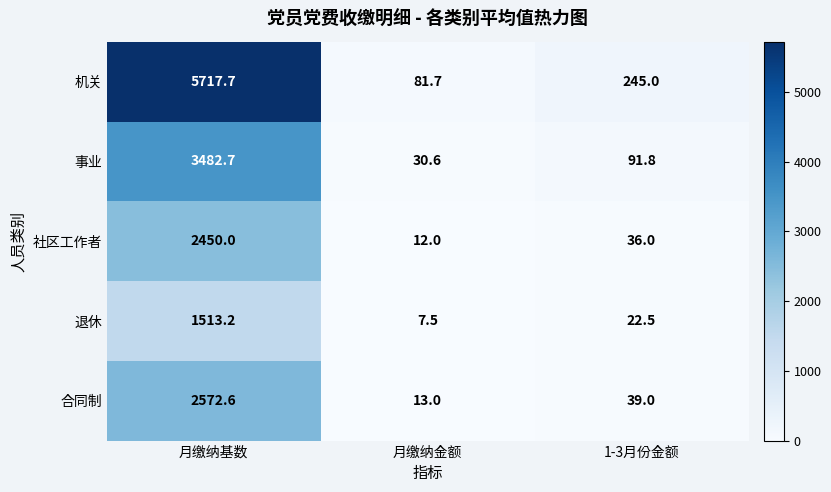

True or false: 事业 has a value of 123.2 at 1-3月份金额.

False